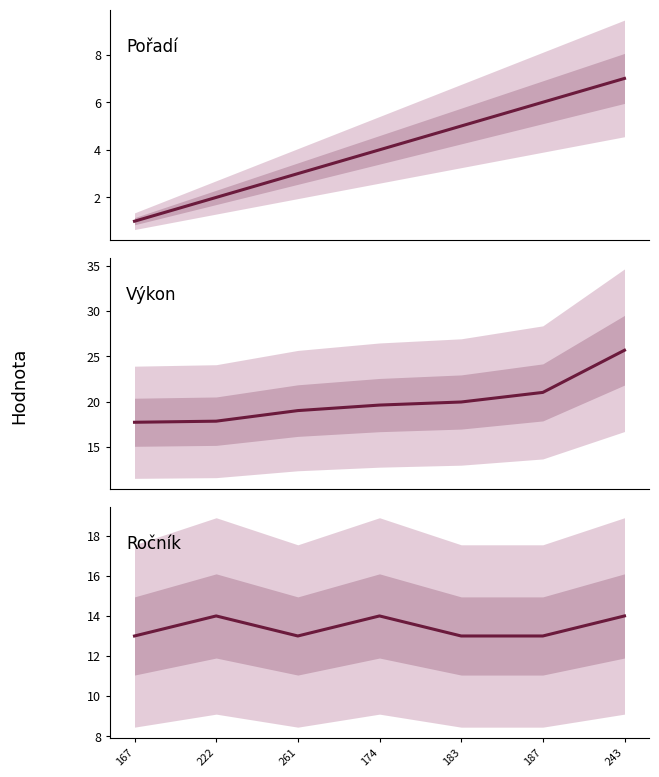

List the series in order of their peak value, lowest first.

Pořadí, Ročník, Výkon